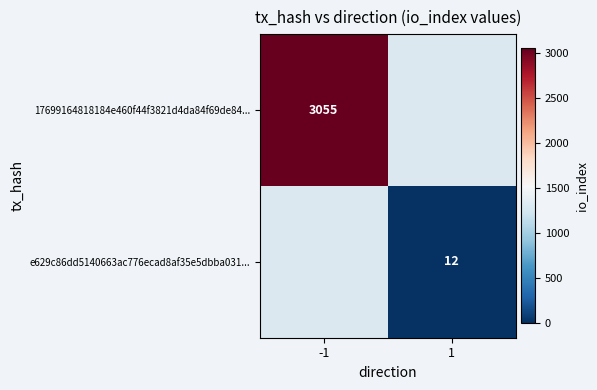

True or false: e629c86dd5140663ac776ecad8af35e5dbba031... has a value of 18 at 1.

False